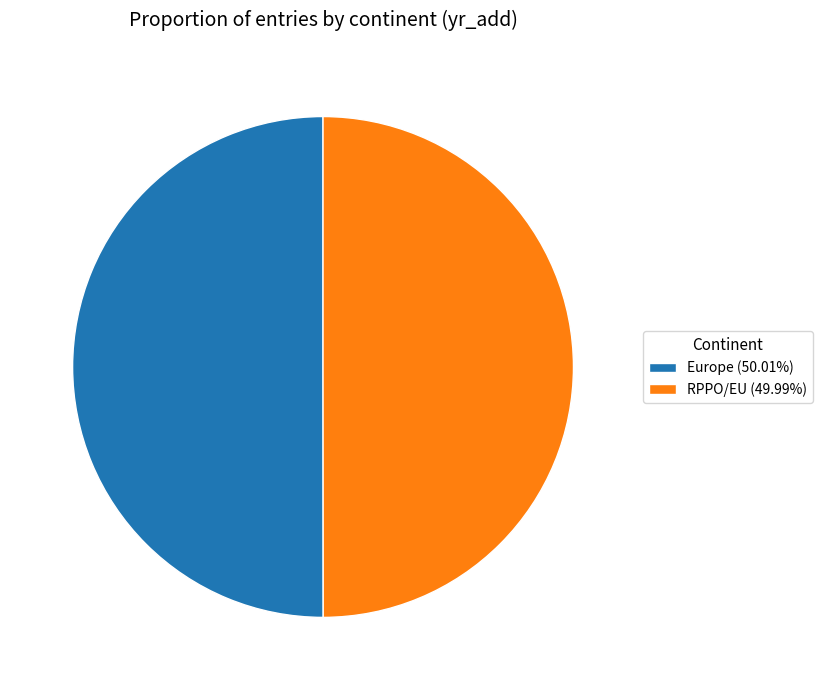

Combined, do RPPO/EU (49.99%) and Europe (50.01%) account for over 50%?

Yes